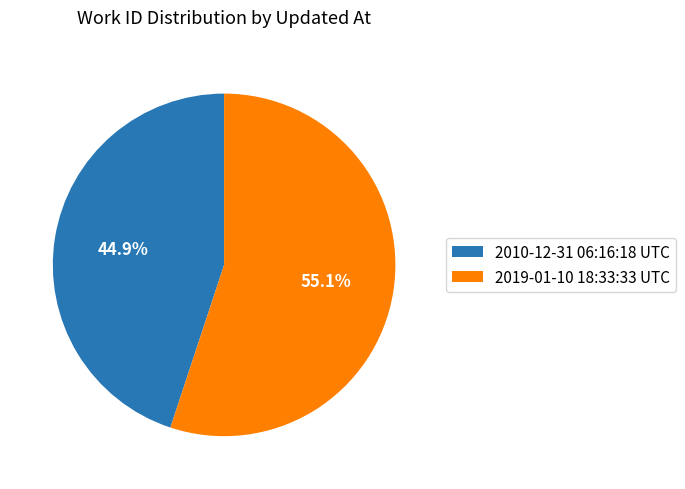

Which has a higher value, 2010-12-31 06:16:18 UTC or 2019-01-10 18:33:33 UTC?

2019-01-10 18:33:33 UTC